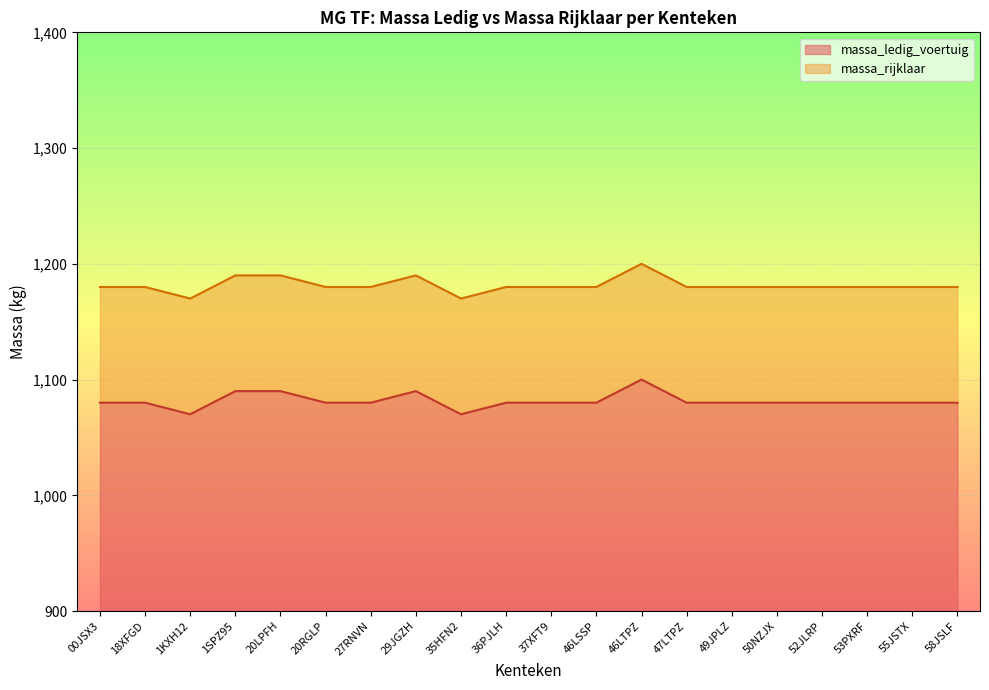

The massa_ledig_voertuig series shows 285 at 55JSTX. True or false?

False